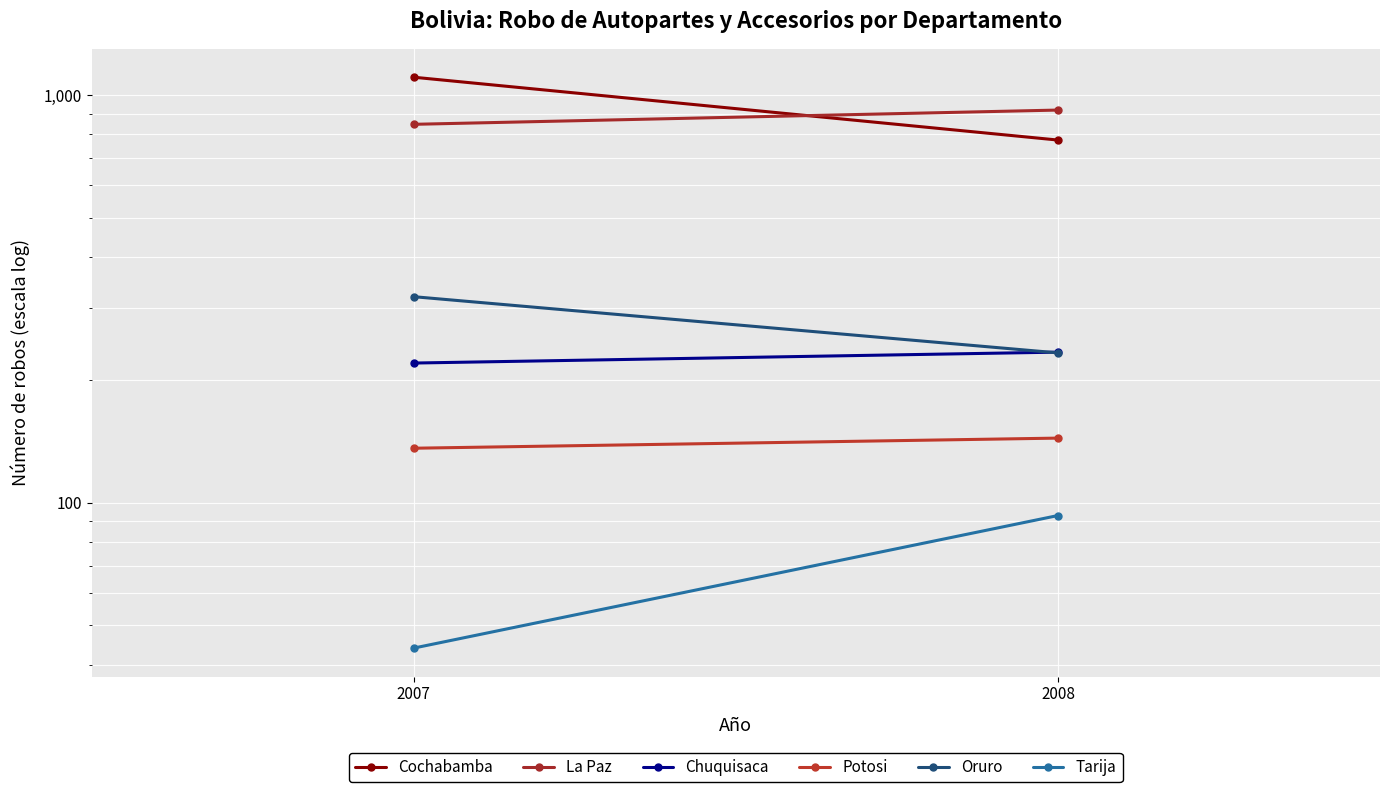

At which category is the sum across all series the highest?

2007